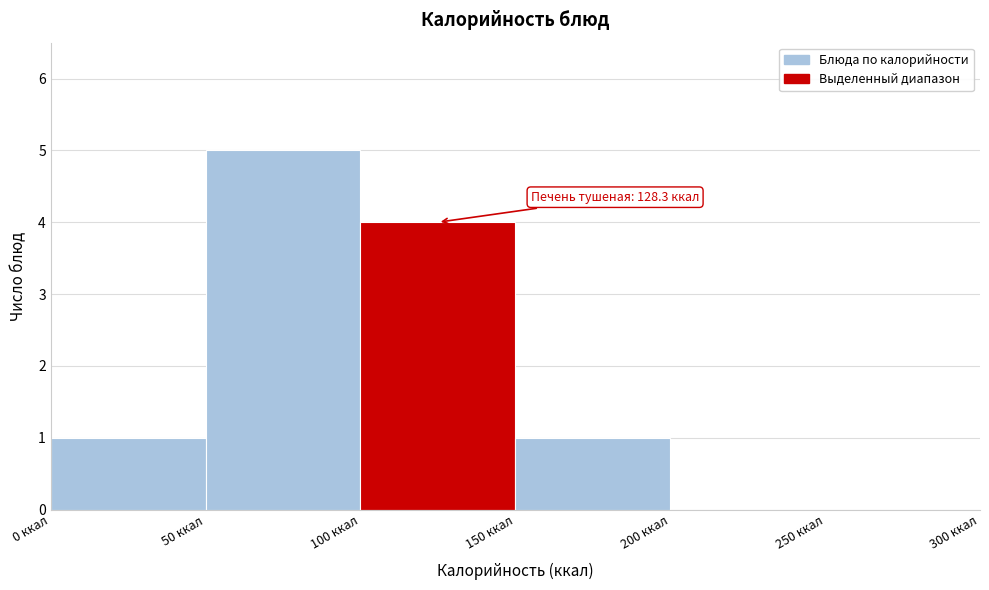

Which range on the x-axis has the tallest bar?

50 to 100